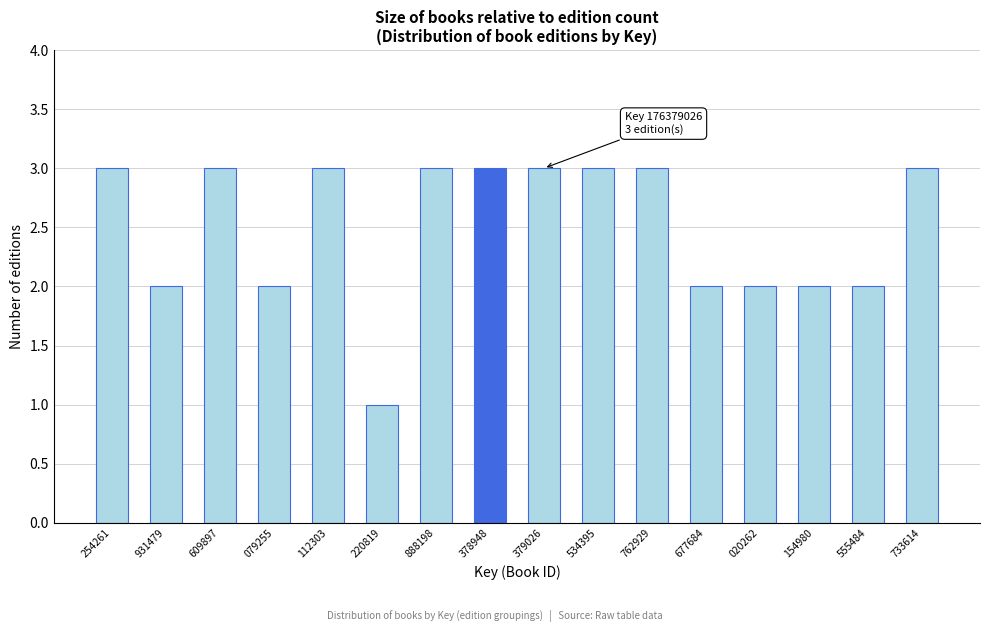

Reading left to right, list all the values displayed in this chart.

254261=3	931479=2	609897=3	079255=2	112303=3	220819=1	888198=3	378948=3	379026=3	534395=3	762929=3	677684=2	020262=2	154980=2	555484=2	733614=3